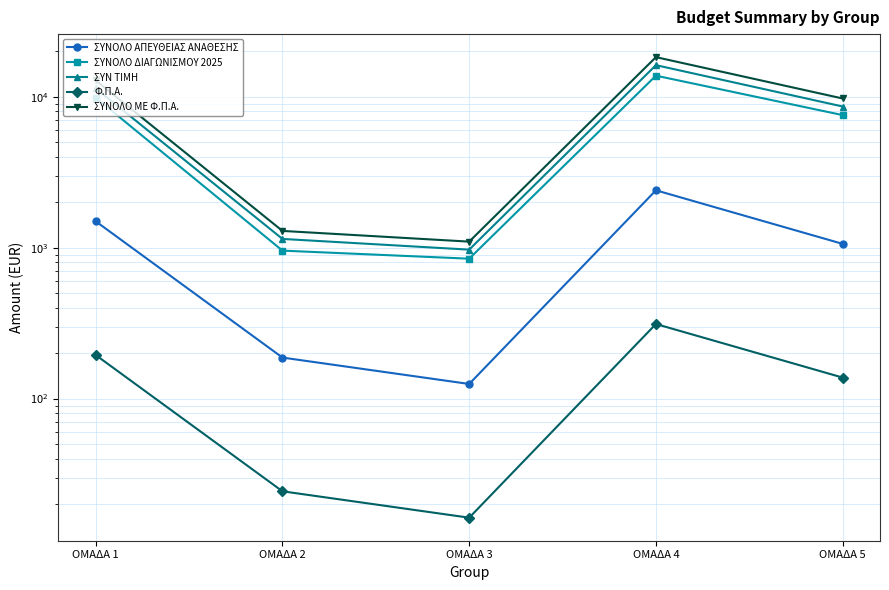

Reading right to left, extract all data points from this chart.

ΣΥΝΟΛΟ ΑΠΕΥΘΕΙΑΣ ΑΝΑΘΕΣΗΣ: ΟΜΑΔΑ 5=1060.0	ΟΜΑΔΑ 4=2400.0	ΟΜΑΔΑ 3=125.0	ΟΜΑΔΑ 2=187.0	ΟΜΑΔΑ 1=1495.0
ΣΥΝΟΛΟ ΔΙΑΓΩΝΙΣΜΟΥ 2025: ΟΜΑΔΑ 5=7560.0	ΟΜΑΔΑ 4=13800.0	ΟΜΑΔΑ 3=845.5	ΟΜΑΔΑ 2=956.0	ΟΜΑΔΑ 1=9866.0
ΣΥΝ ΤΙΜΗ: ΟΜΑΔΑ 5=8620.0	ΟΜΑΔΑ 4=16200.0	ΟΜΑΔΑ 3=970.5	ΟΜΑΔΑ 2=1143.0	ΟΜΑΔΑ 1=11361.0
Φ.Π.Α.: ΟΜΑΔΑ 5=137.8	ΟΜΑΔΑ 4=312.0	ΟΜΑΔΑ 3=16.2	ΟΜΑΔΑ 2=24.3	ΟΜΑΔΑ 1=194.3
ΣΥΝΟΛΟ ΜΕ Φ.Π.Α.: ΟΜΑΔΑ 5=9740.6	ΟΜΑΔΑ 4=18306.0	ΟΜΑΔΑ 3=1096.7	ΟΜΑΔΑ 2=1291.6	ΟΜΑΔΑ 1=12837.9